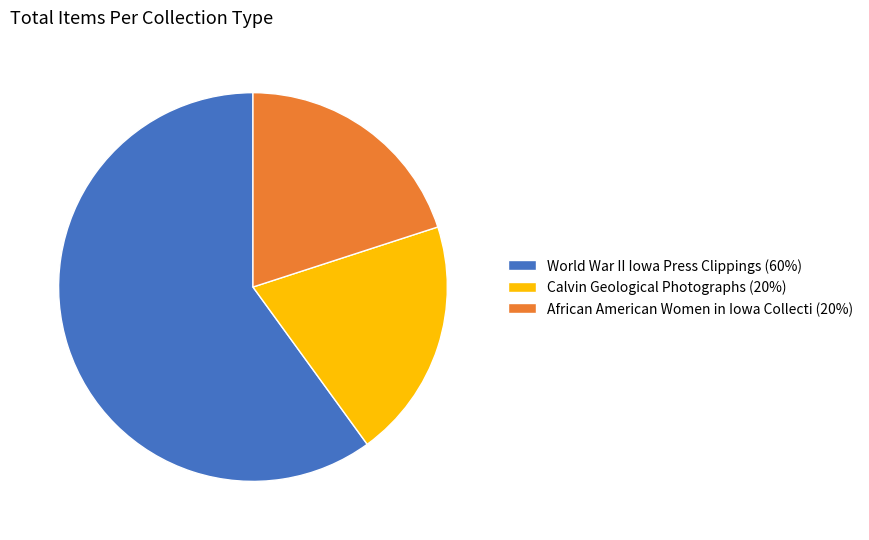

What is the largest slice in the pie chart?

World War II Iowa Press Clippings (60%)